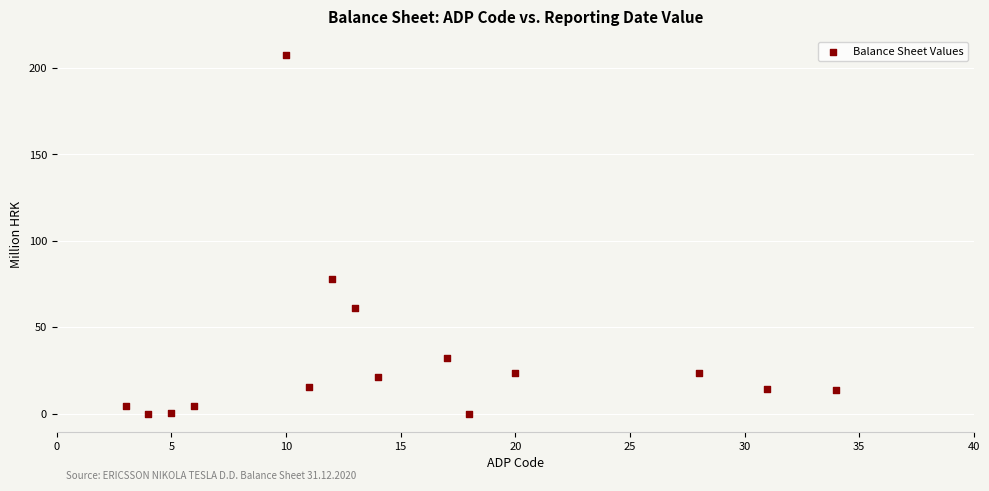

What is the range of X values (max minus min)?

31.0